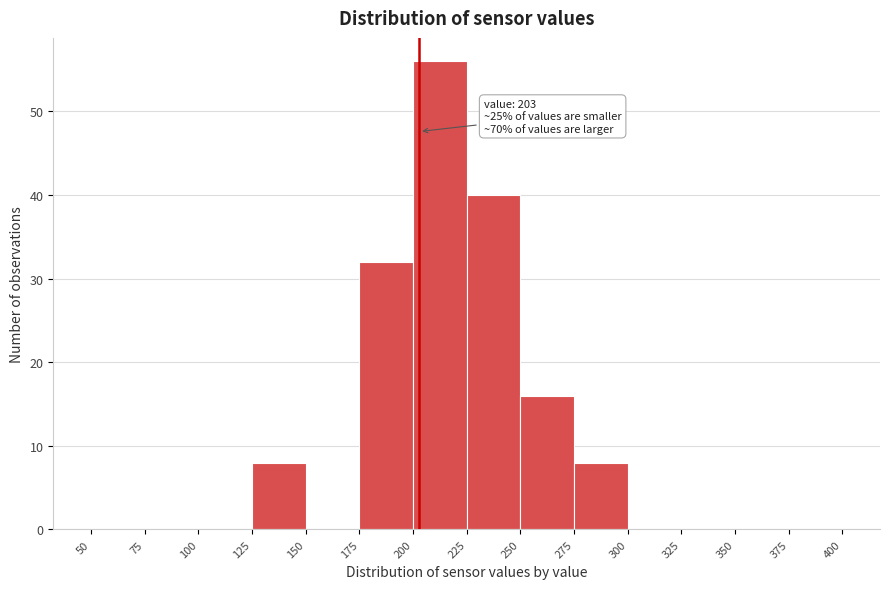

Over which range of the x-axis is the bar tallest?

200 to 225